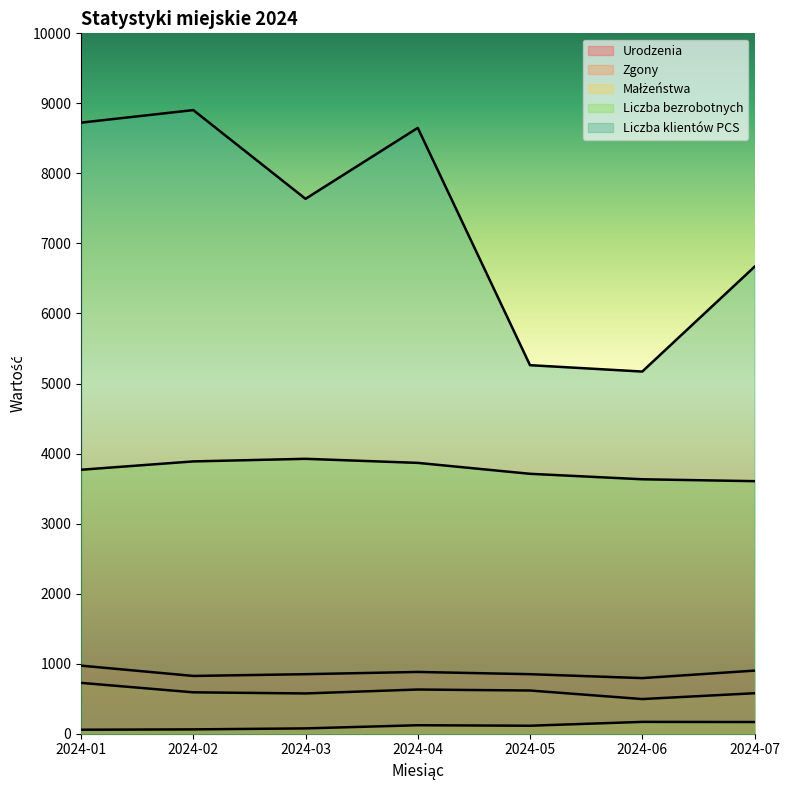

True or false: Małżeństwa and Urodzenia cross at least once.

False